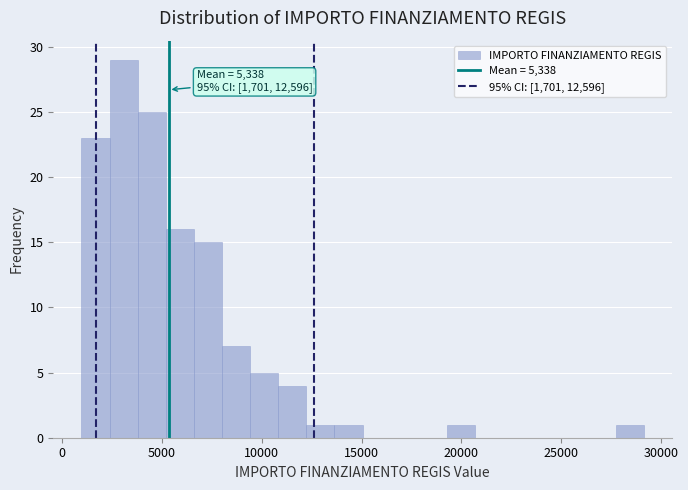

Read against the x-axis, roughly where is the centre of the tallest bar?

3000